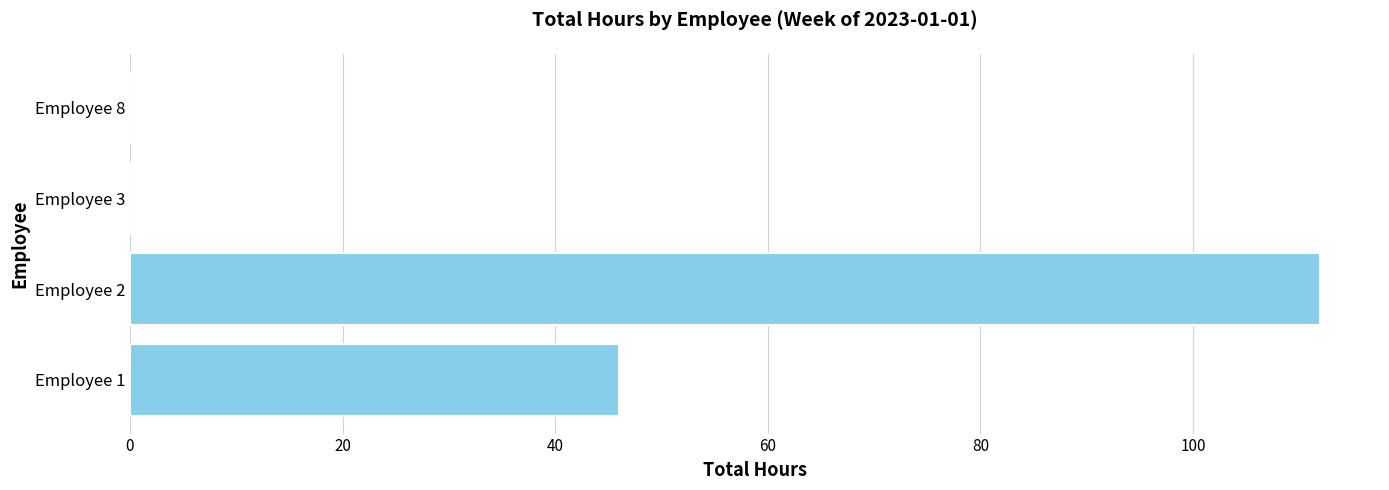

Reading top to bottom, list all the values displayed in this chart.

Employee 8=0	Employee 3=0	Employee 2=112	Employee 1=46